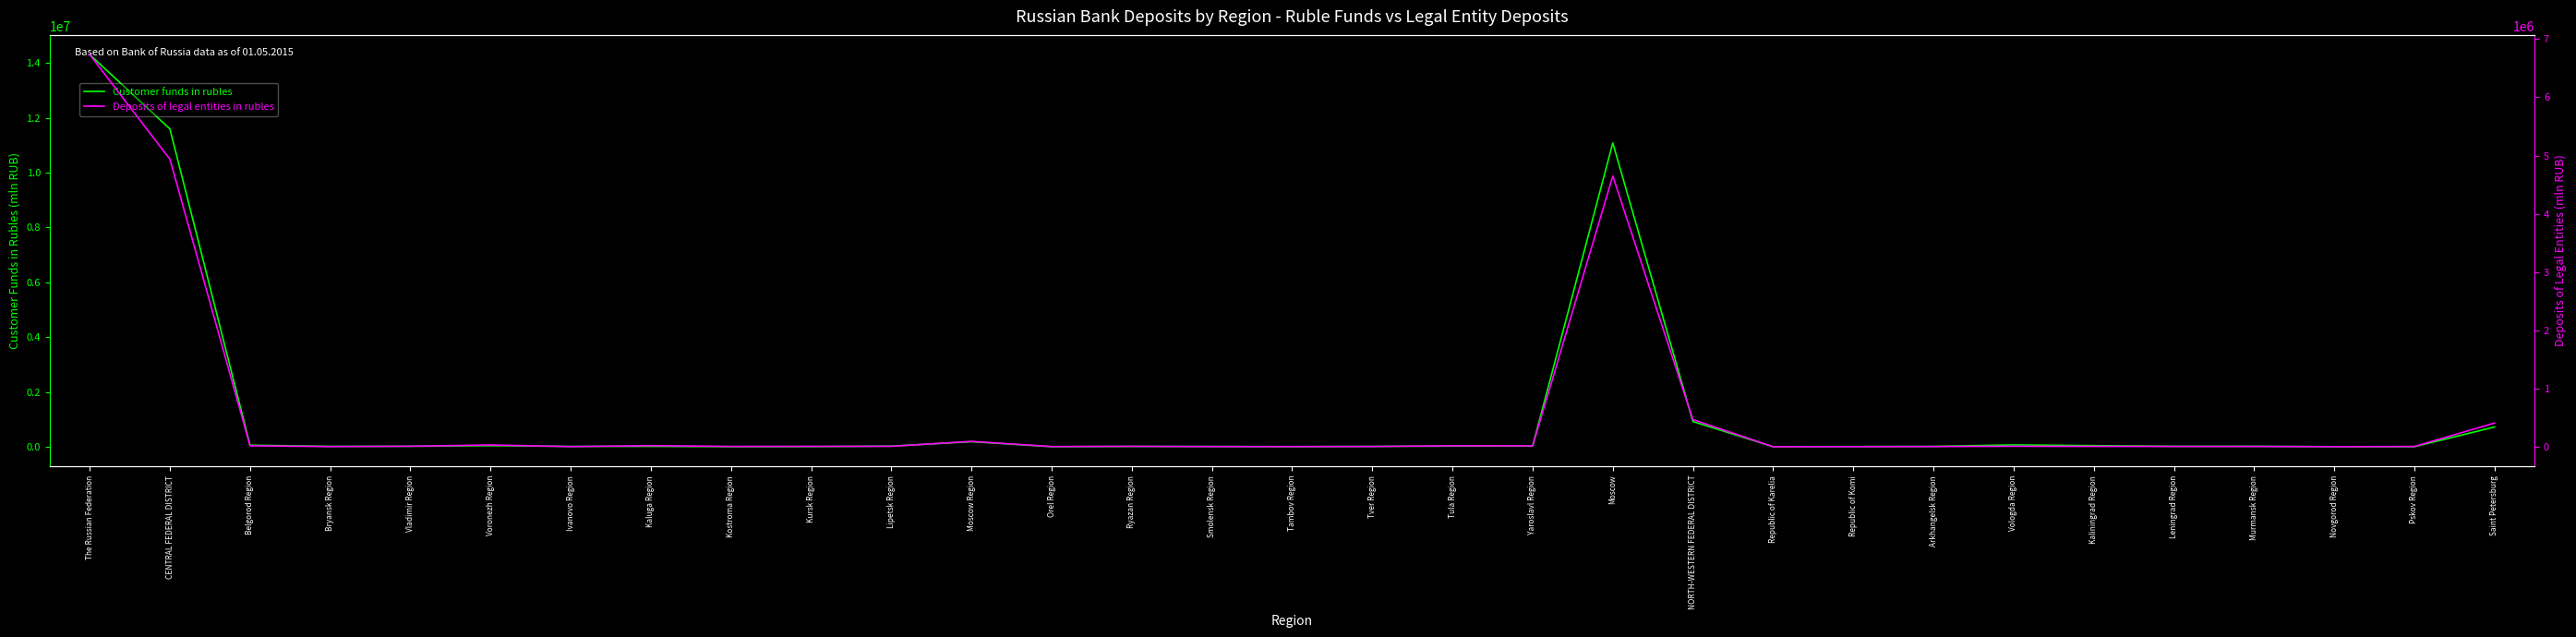

What is the label of the 2nd point from the right?

Pskov Region